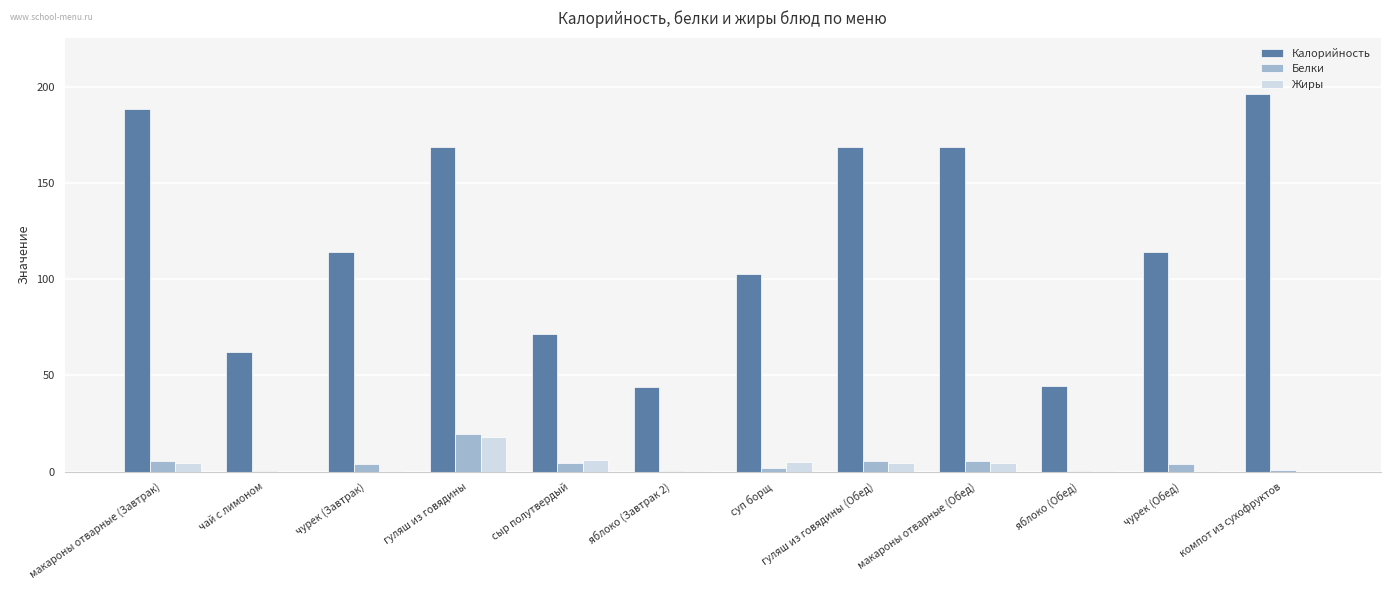

Which category has the highest value in the Жиры series?

гуляш из говядины